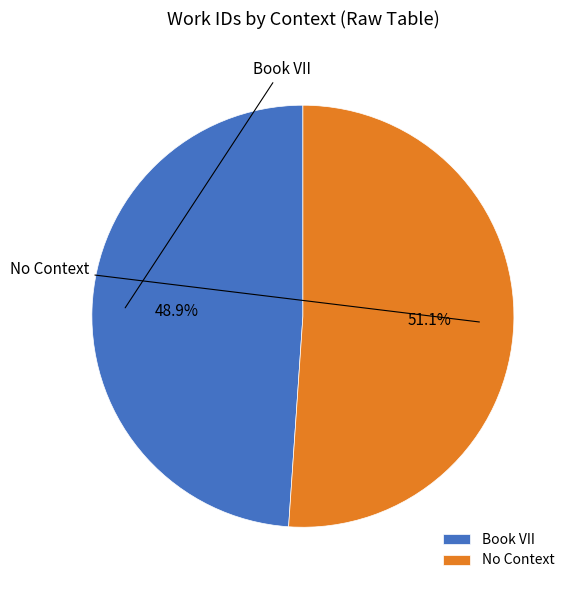

What is the ratio of the value at No Context to the value at Book VII?

1.0